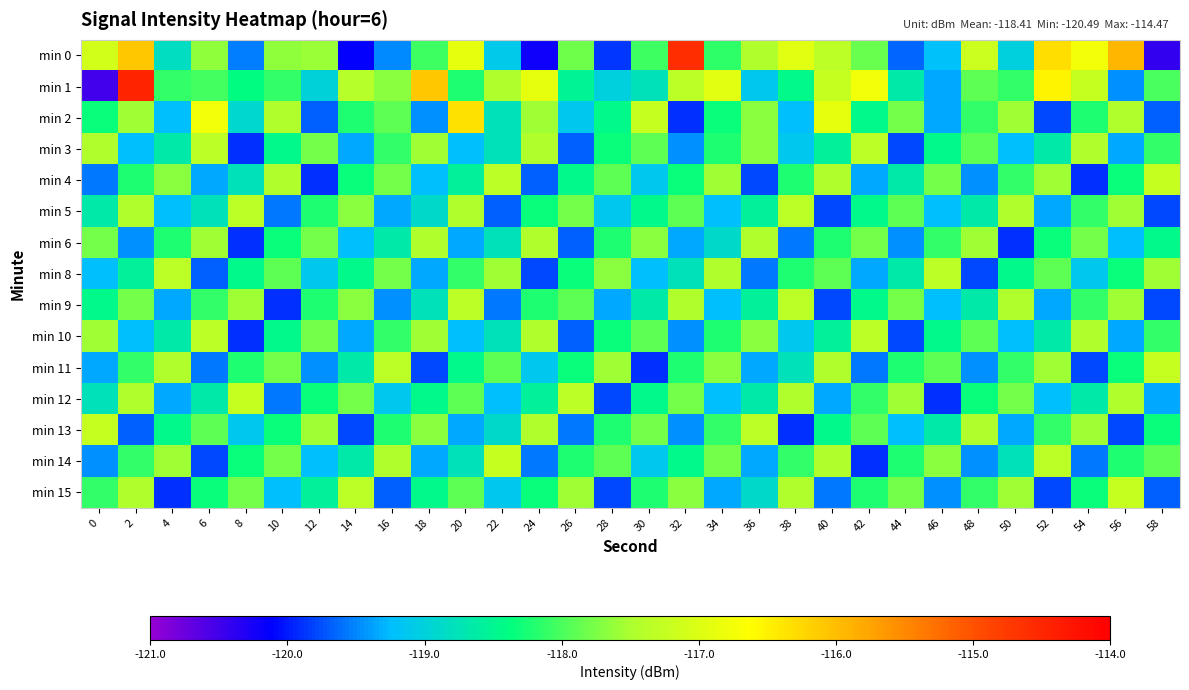

Reading left to right, what are all the values shown in this chart?

min 0: 0=-117.1	2=-116.1	4=-118.8	6=-117.7	8=-119.5	10=-117.7	12=-117.6	14=-120.1	16=-119.5	18=-118.1	20=-116.9	22=-119.1	24=-120.2	26=-117.8	28=-119.9	30=-118.1	32=-114.6	34=-118.1	36=-117.5	38=-116.9	40=-117.3	42=-117.8	44=-119.7	46=-119.2	48=-117.2	50=-119.0	52=-116.3	54=-116.7	56=-115.9	58=-120.4
min 1: 0=-120.5	2=-114.5	4=-118.1	6=-118.0	8=-118.4	10=-118.1	12=-119.0	14=-117.4	16=-117.7	18=-116.1	20=-118.2	22=-117.5	24=-116.9	26=-118.5	28=-119.0	30=-118.8	32=-117.3	34=-117.0	36=-119.1	38=-118.5	40=-117.2	42=-116.8	44=-118.7	46=-119.3	48=-117.9	50=-118.1	52=-116.5	54=-117.2	56=-119.5	58=-118.0
min 2: 0=-118.3	2=-117.6	4=-119.2	6=-116.8	8=-118.9	10=-117.5	12=-119.7	14=-118.2	16=-117.9	18=-119.5	20=-116.3	22=-118.8	24=-117.6	26=-119.1	28=-118.5	30=-117.2	32=-119.9	34=-118.3	36=-117.7	38=-119.2	40=-116.9	42=-118.5	44=-117.8	46=-119.3	48=-118.1	50=-117.6	52=-119.8	54=-118.2	56=-117.5	58=-119.7
min 3: 0=-117.5	2=-119.2	4=-118.7	6=-117.3	8=-119.9	10=-118.5	12=-117.8	14=-119.3	16=-118.1	18=-117.6	20=-119.2	22=-118.8	24=-117.5	26=-119.7	28=-118.3	30=-117.9	32=-119.5	34=-118.2	36=-117.7	38=-119.1	40=-118.6	42=-117.3	44=-119.8	46=-118.5	48=-117.9	50=-119.2	52=-118.7	54=-117.5	56=-119.3	58=-118.1
min 4: 0=-119.6	2=-118.2	4=-117.7	6=-119.3	8=-118.8	10=-117.5	12=-119.9	14=-118.3	16=-117.8	18=-119.2	20=-118.6	22=-117.3	24=-119.7	26=-118.5	28=-117.9	30=-119.1	32=-118.3	34=-117.6	36=-119.8	38=-118.2	40=-117.5	42=-119.3	44=-118.7	46=-117.8	48=-119.5	50=-118.1	52=-117.6	54=-119.9	56=-118.3	58=-117.2
min 5: 0=-118.7	2=-117.5	4=-119.2	6=-118.8	8=-117.3	10=-119.6	12=-118.2	14=-117.7	16=-119.3	18=-118.9	20=-117.5	22=-119.7	24=-118.3	26=-117.8	28=-119.1	30=-118.5	32=-117.9	34=-119.2	36=-118.6	38=-117.3	40=-119.8	42=-118.5	44=-117.9	46=-119.2	48=-118.7	50=-117.5	52=-119.3	54=-118.1	56=-117.6	58=-119.8
min 6: 0=-117.8	2=-119.5	4=-118.2	6=-117.6	8=-119.9	10=-118.3	12=-117.8	14=-119.2	16=-118.7	18=-117.5	20=-119.3	22=-118.8	24=-117.5	26=-119.7	28=-118.2	30=-117.7	32=-119.3	34=-118.9	36=-117.5	38=-119.6	40=-118.2	42=-117.8	44=-119.5	46=-118.1	48=-117.6	50=-119.9	52=-118.3	54=-117.8	56=-119.2	58=-118.5
min 8: 0=-119.2	2=-118.6	4=-117.3	6=-119.7	8=-118.5	10=-117.9	12=-119.1	14=-118.5	16=-117.8	18=-119.3	20=-118.1	22=-117.6	24=-119.8	26=-118.3	28=-117.7	30=-119.2	32=-118.8	34=-117.5	36=-119.6	38=-118.2	40=-117.9	42=-119.3	44=-118.7	46=-117.3	48=-119.8	50=-118.5	52=-117.9	54=-119.1	56=-118.3	58=-117.6
min 9: 0=-118.5	2=-117.8	4=-119.3	6=-118.1	8=-117.6	10=-119.9	12=-118.2	14=-117.7	16=-119.5	18=-118.8	20=-117.3	22=-119.6	24=-118.2	26=-117.9	28=-119.3	30=-118.7	32=-117.5	34=-119.2	36=-118.6	38=-117.3	40=-119.8	42=-118.5	44=-117.8	46=-119.2	48=-118.7	50=-117.5	52=-119.3	54=-118.1	56=-117.6	58=-119.8
min 10: 0=-117.6	2=-119.2	4=-118.7	6=-117.3	8=-119.9	10=-118.5	12=-117.8	14=-119.3	16=-118.1	18=-117.6	20=-119.2	22=-118.8	24=-117.5	26=-119.7	28=-118.3	30=-117.9	32=-119.5	34=-118.2	36=-117.7	38=-119.1	40=-118.6	42=-117.3	44=-119.8	46=-118.5	48=-117.9	50=-119.2	52=-118.7	54=-117.5	56=-119.3	58=-118.1
min 11: 0=-119.3	2=-118.1	4=-117.5	6=-119.6	8=-118.2	10=-117.8	12=-119.5	14=-118.7	16=-117.3	18=-119.8	20=-118.5	22=-117.9	24=-119.1	26=-118.3	28=-117.6	30=-119.9	32=-118.2	34=-117.7	36=-119.3	38=-118.8	40=-117.5	42=-119.6	44=-118.2	46=-117.9	48=-119.5	50=-118.1	52=-117.6	54=-119.8	56=-118.3	58=-117.2
min 12: 0=-118.8	2=-117.5	4=-119.3	6=-118.7	8=-117.2	10=-119.6	12=-118.3	14=-117.8	16=-119.1	18=-118.5	20=-117.9	22=-119.2	24=-118.6	26=-117.3	28=-119.8	30=-118.5	32=-117.8	34=-119.2	36=-118.7	38=-117.5	40=-119.3	42=-118.1	44=-117.6	46=-119.9	48=-118.3	50=-117.8	52=-119.2	54=-118.7	56=-117.5	58=-119.3
min 13: 0=-117.2	2=-119.7	4=-118.5	6=-117.9	8=-119.1	10=-118.3	12=-117.6	14=-119.8	16=-118.2	18=-117.7	20=-119.3	22=-118.9	24=-117.5	26=-119.6	28=-118.2	30=-117.8	32=-119.5	34=-118.1	36=-117.3	38=-119.9	40=-118.5	42=-117.9	44=-119.2	46=-118.7	48=-117.5	50=-119.3	52=-118.1	54=-117.6	56=-119.8	58=-118.3
min 14: 0=-119.5	2=-118.1	4=-117.6	6=-119.8	8=-118.3	10=-117.8	12=-119.2	14=-118.7	16=-117.5	18=-119.3	20=-118.8	22=-117.2	24=-119.6	26=-118.2	28=-117.9	30=-119.1	32=-118.5	34=-117.8	36=-119.3	38=-118.1	40=-117.5	42=-119.9	44=-118.2	46=-117.7	48=-119.5	50=-118.8	52=-117.3	54=-119.6	56=-118.2	58=-117.9
min 15: 0=-118.1	2=-117.5	4=-119.9	6=-118.3	8=-117.8	10=-119.2	12=-118.6	14=-117.3	16=-119.7	18=-118.5	20=-117.9	22=-119.1	24=-118.3	26=-117.6	28=-119.8	30=-118.2	32=-117.7	34=-119.3	36=-118.9	38=-117.5	40=-119.6	42=-118.2	44=-117.8	46=-119.5	48=-118.1	50=-117.6	52=-119.8	54=-118.3	56=-117.2	58=-119.7